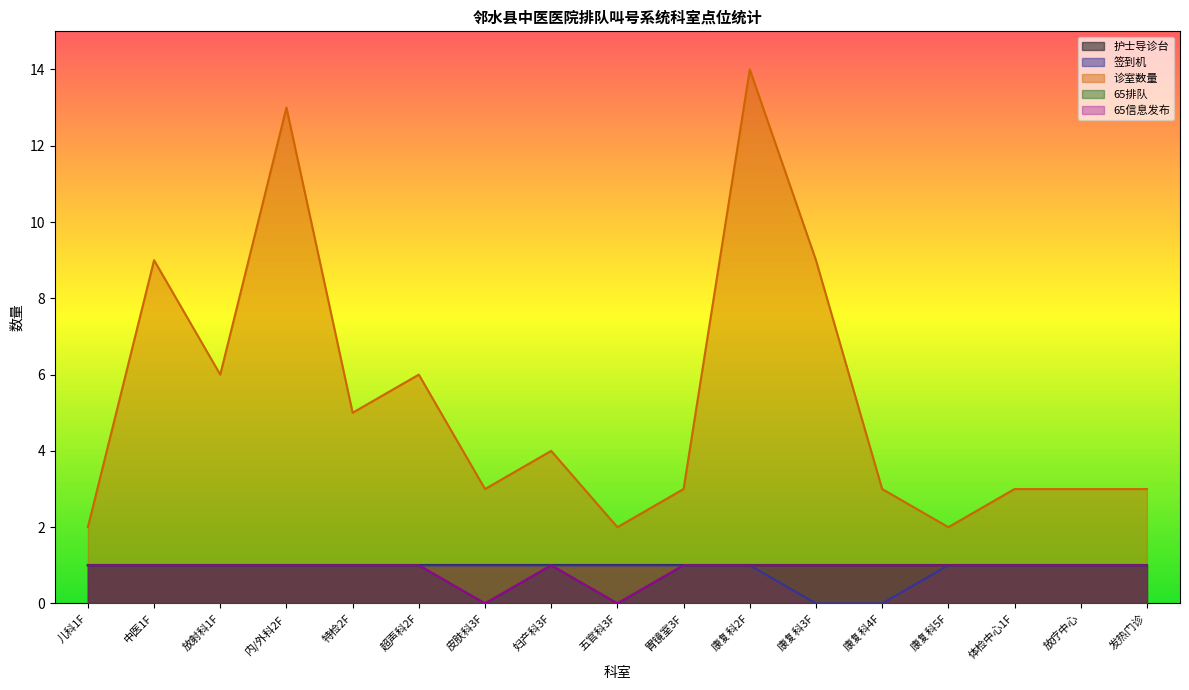

What is the value of the 65排队 point at the 16th from the left?

1